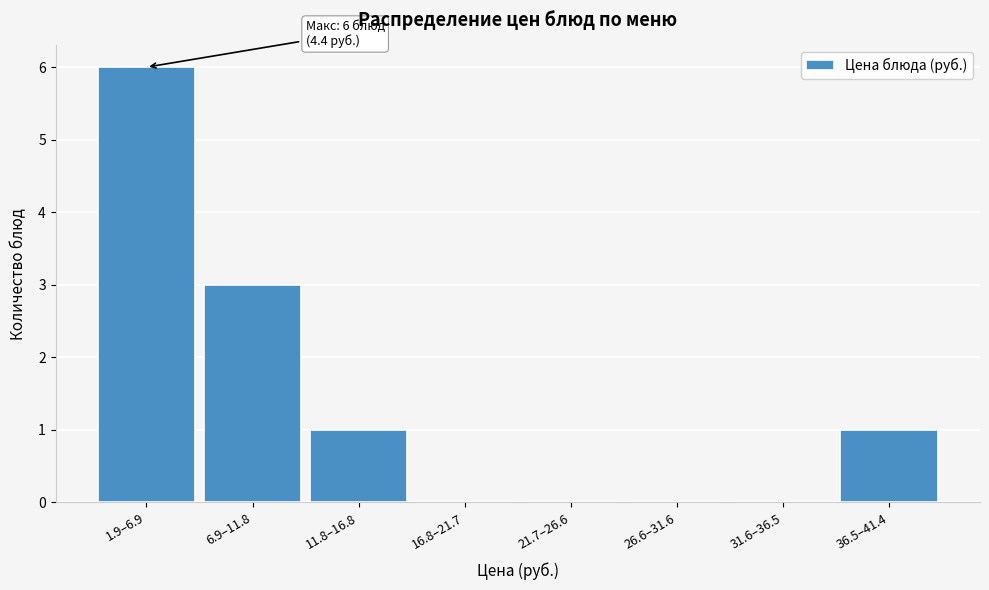

Reading left to right, what are all the values shown in this chart?

1.9–6.9=6	6.9–11.8=3	11.8–16.8=1	16.8–21.7=0	21.7–26.6=0	26.6–31.6=0	31.6–36.5=0	36.5–41.4=1